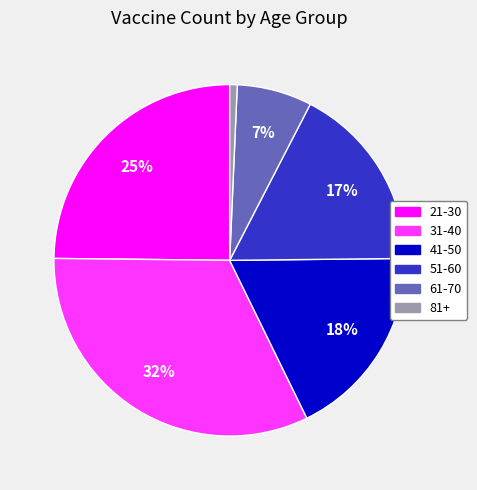

True or false: 31-40 accounts for 38% of the total.

False